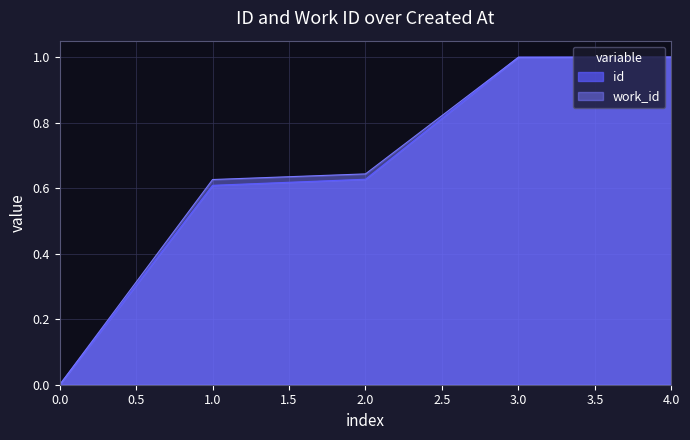

How many lines are shown in the chart?

2